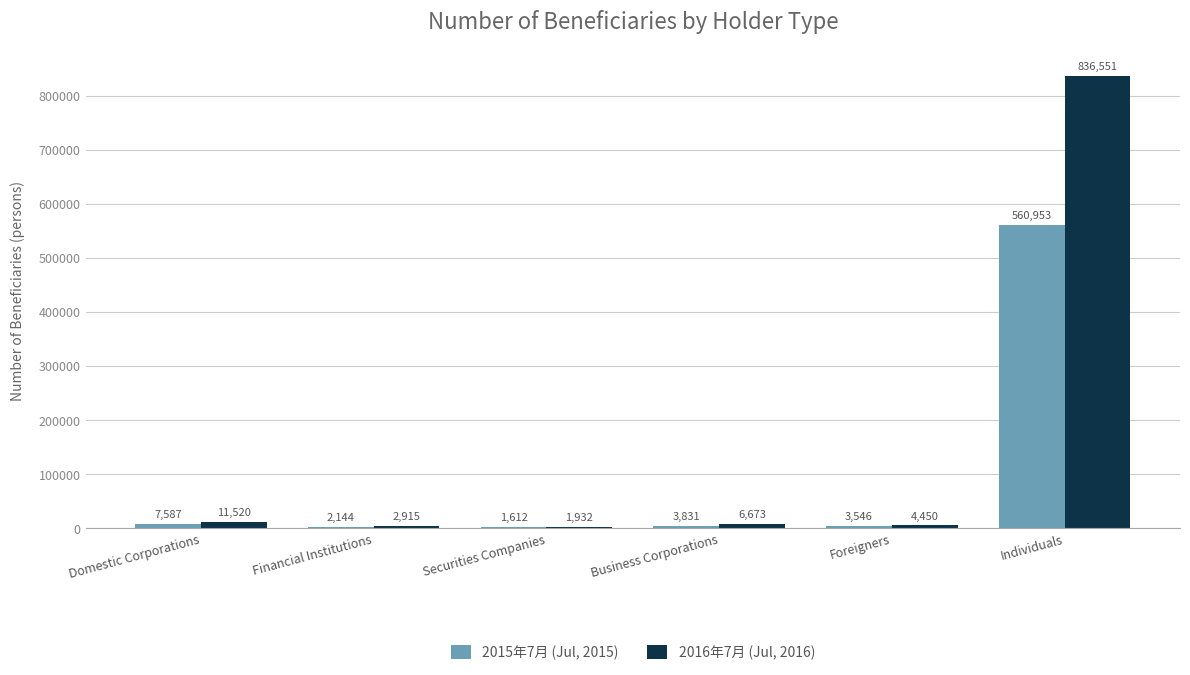

At which category does the chart reach its peak across all series?

Individuals